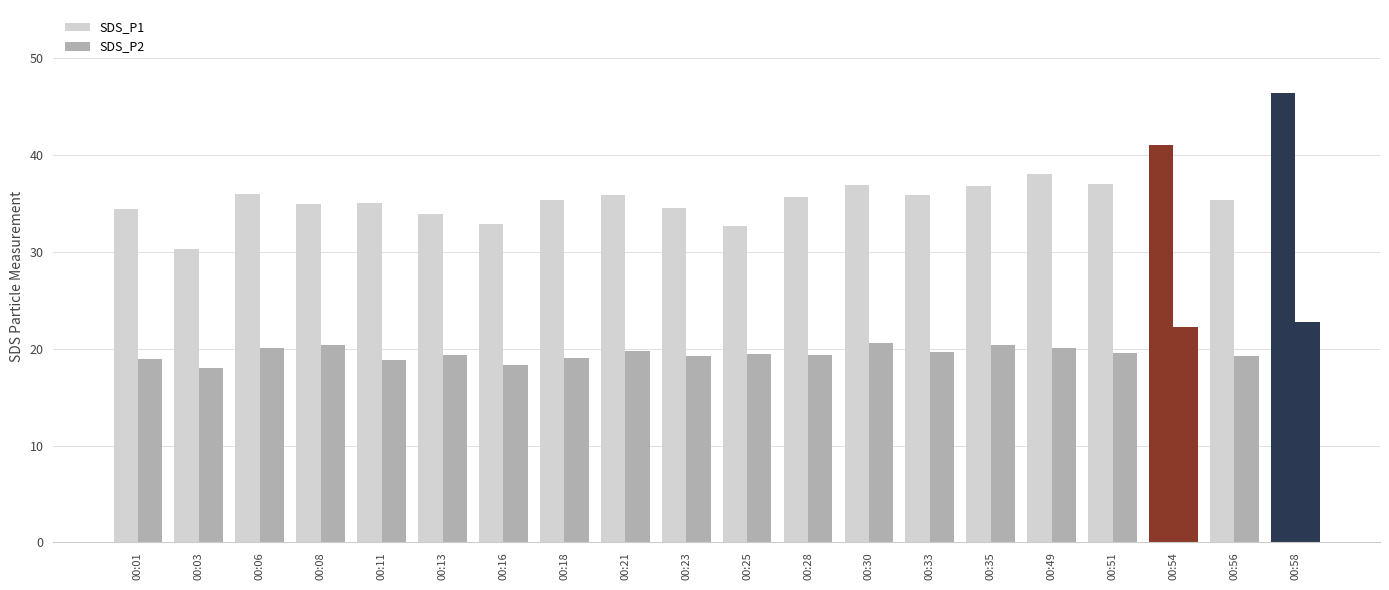

Are the bars horizontal?

No